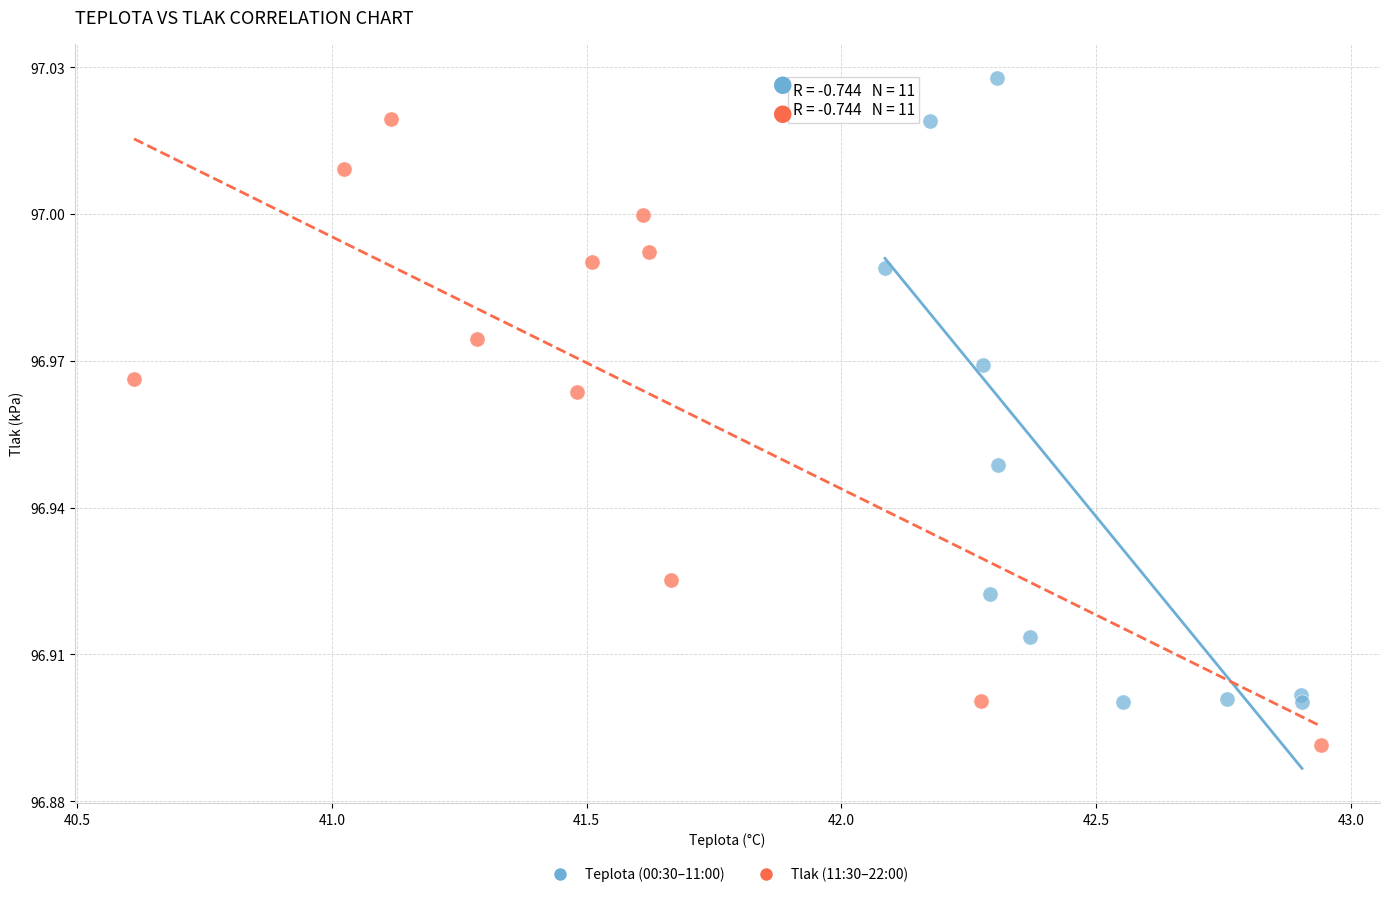

Which series contains the lowest Y value?

Tlak (11:30–22:00)